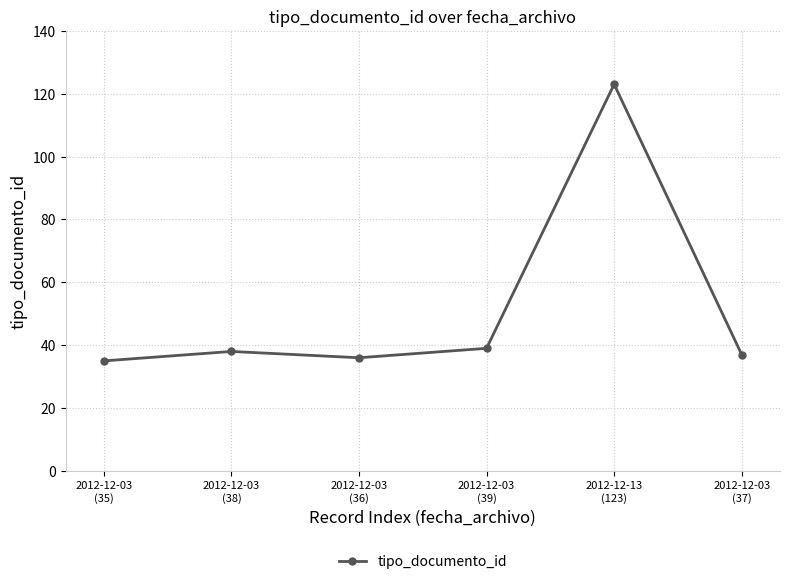

What position from the left is 2012-12-03
(39)?

4